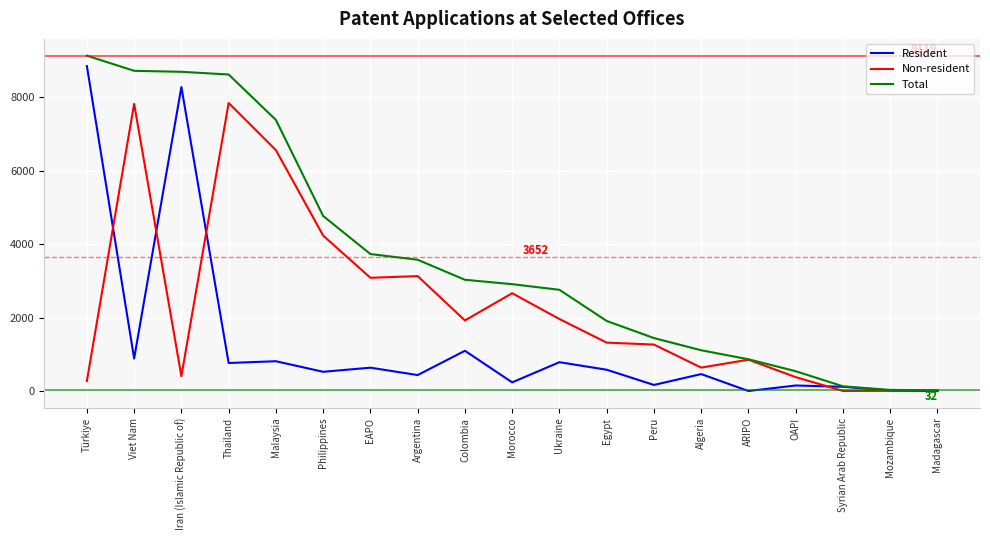

True or false: Total has a value of 32 at Madagascar.

True